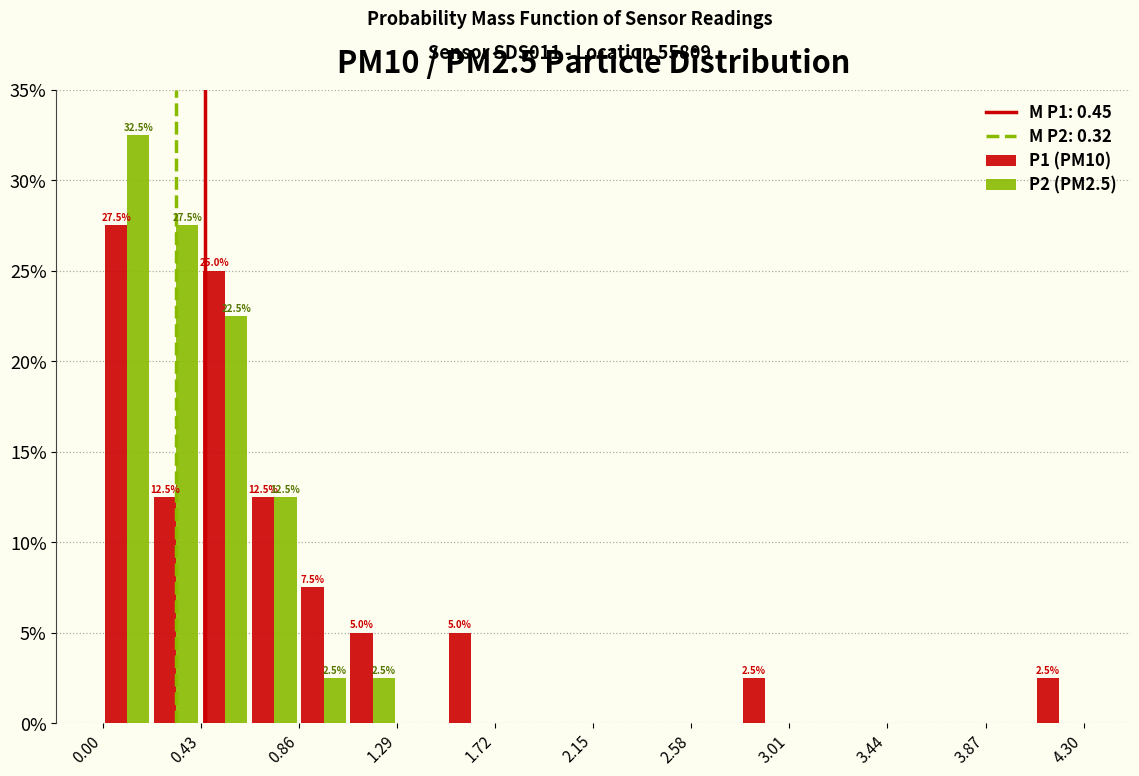

In the P2 (PM2.5) series, which range on the x-axis has the tallest bar?

0.000 to 0.215